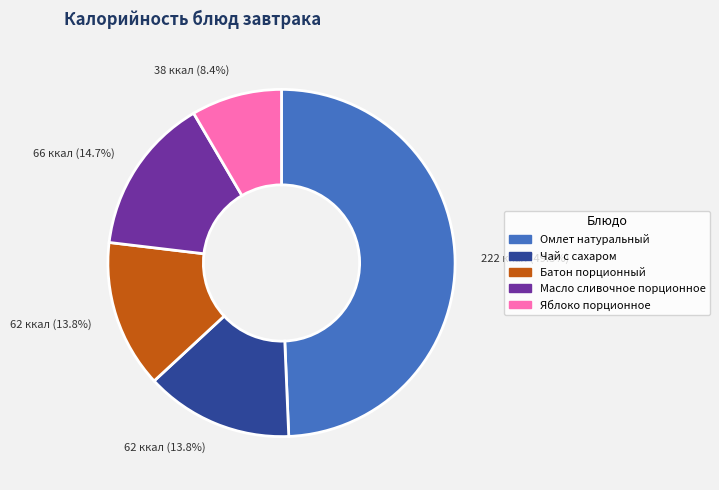

Is there a majority slice in this chart?

No